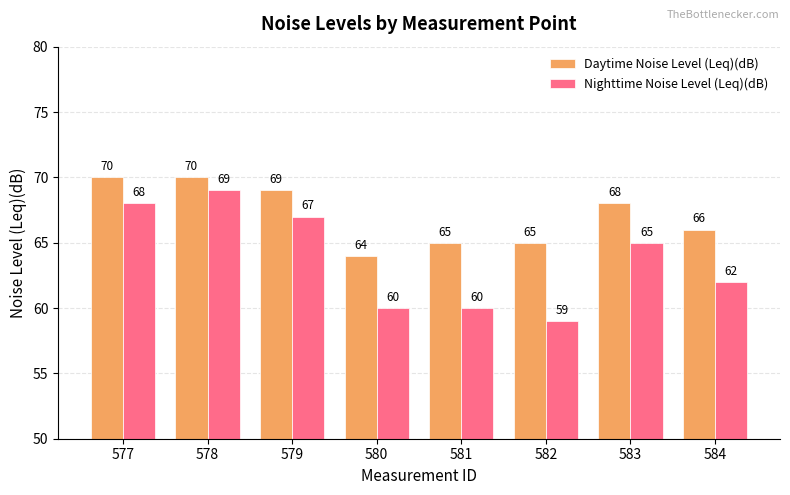

What is the difference between the highest and lowest values at 583?

3